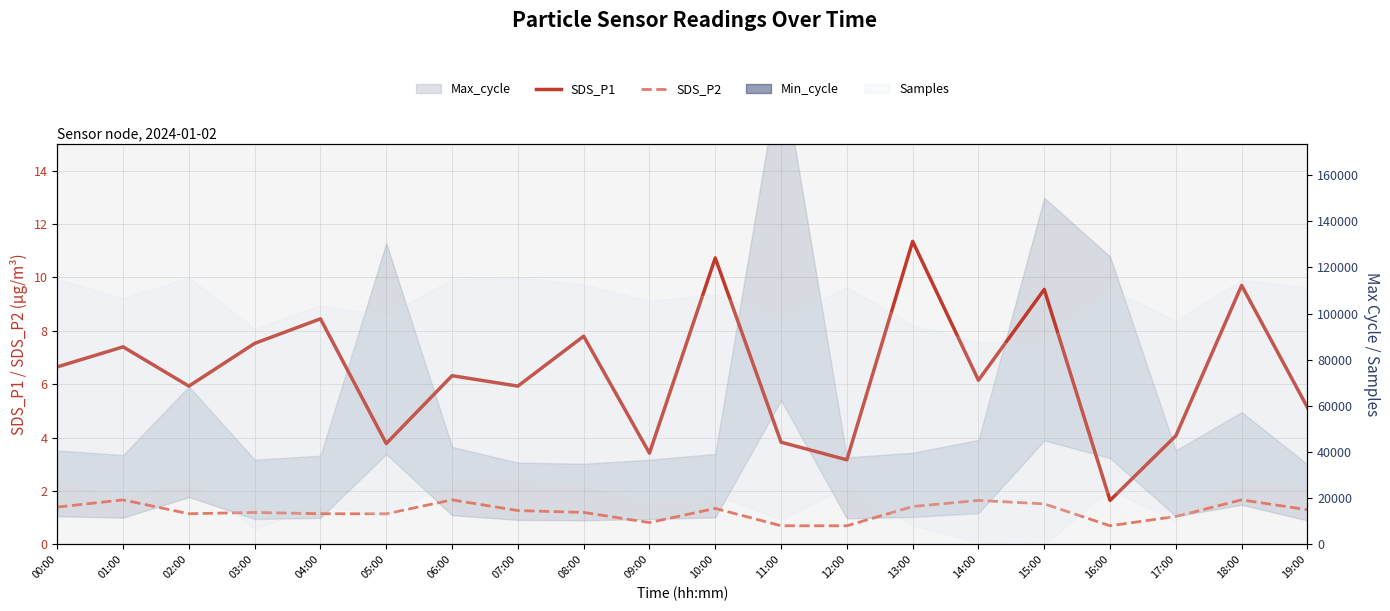

Is this an area chart (filled region under the line)?

No